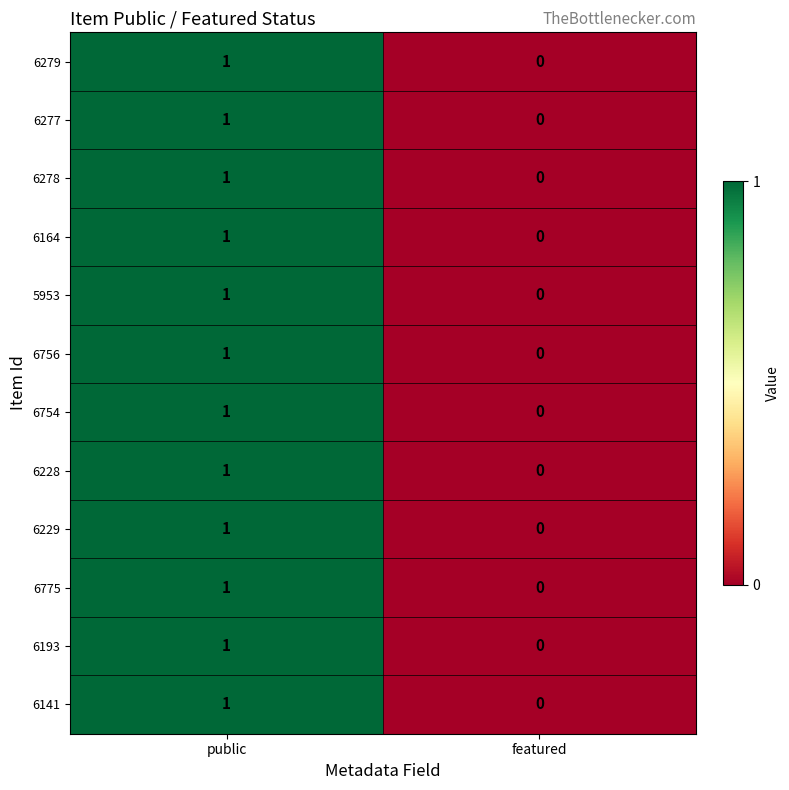

Which category has the highest value across all series?

public